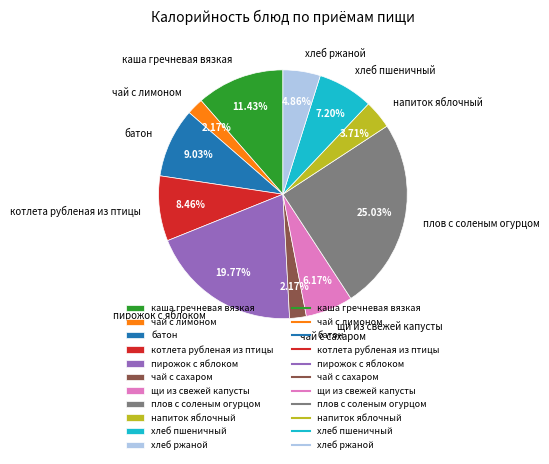

To the nearest percent, what is the difference between the largest and smallest slice percentages?

23%